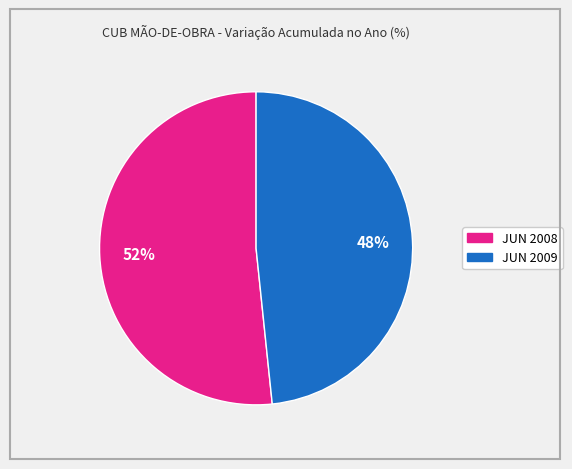

To the nearest percent, what portion does JUN 2008 represent?

52%